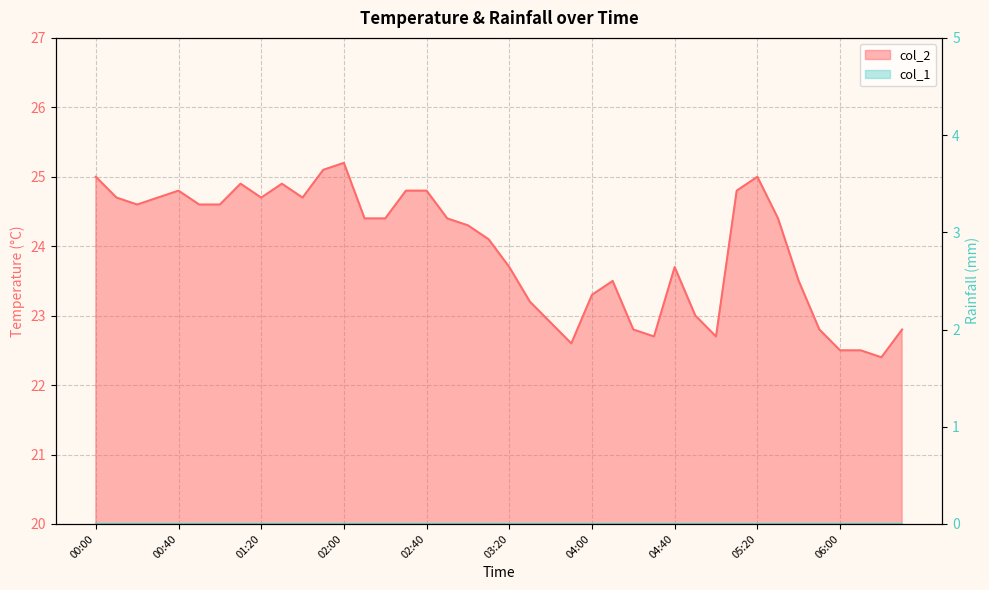

How many lines are shown in the chart?

1